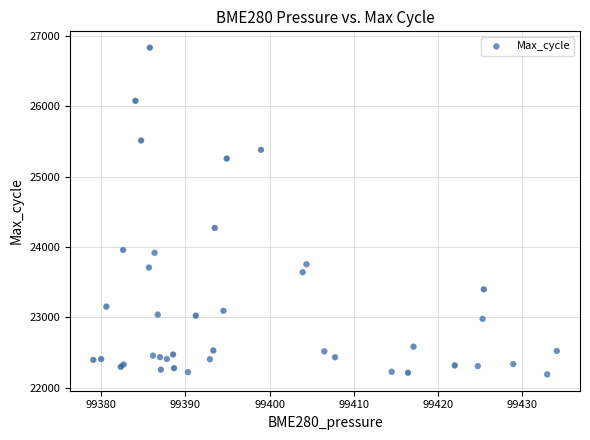

What Y value in the scatter plot is closest to 24513?

24272